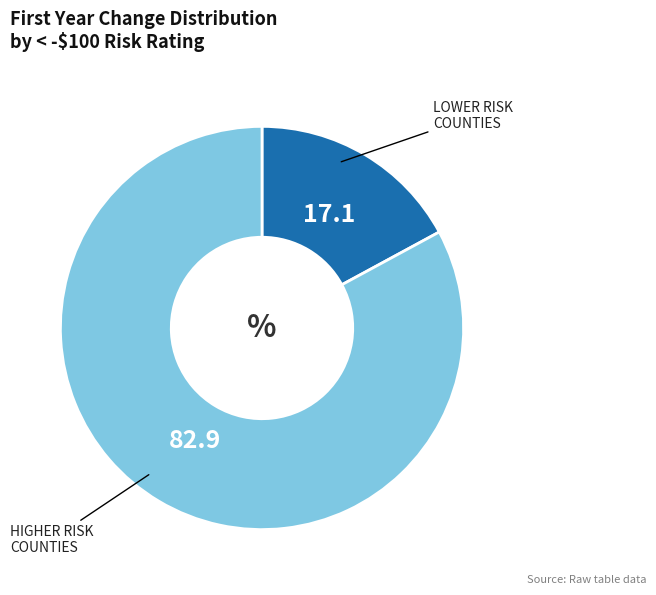

Is there any slice that represents more than half of the pie?

Yes